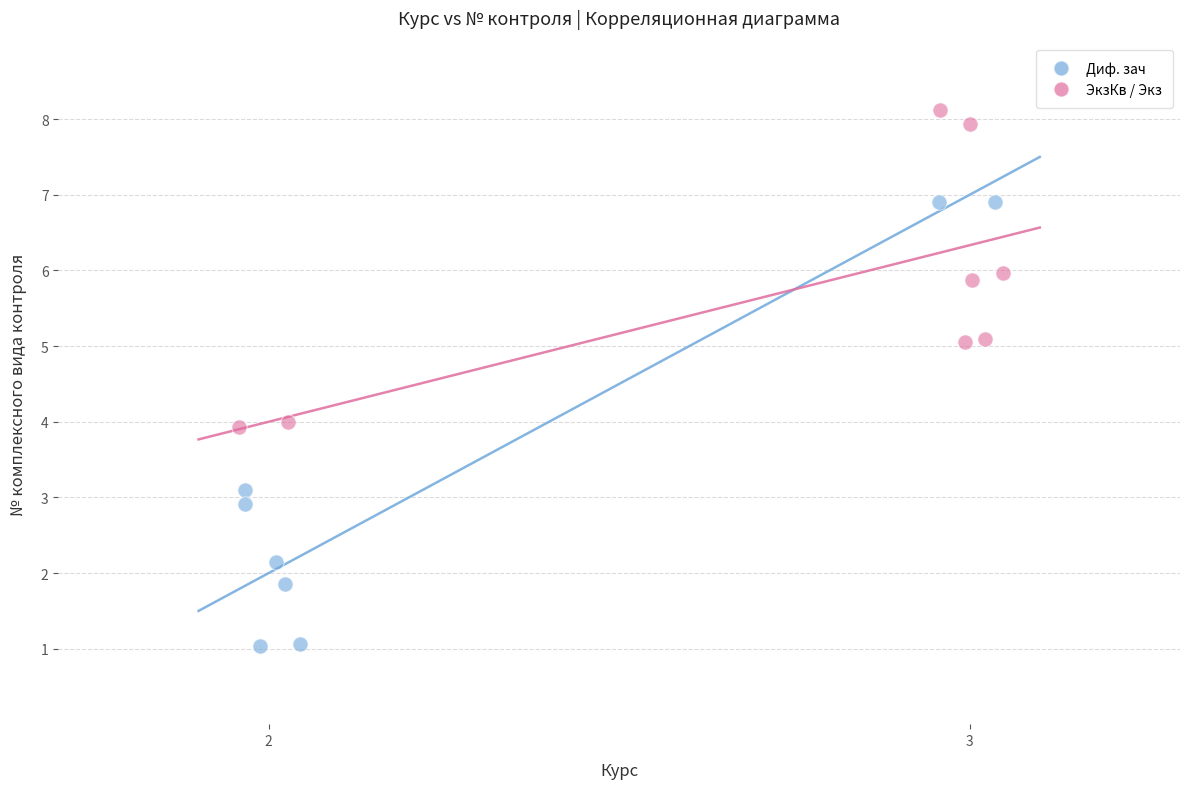

What are all the series names shown in the legend?

Диф. зач, ЭкзКв / Экз